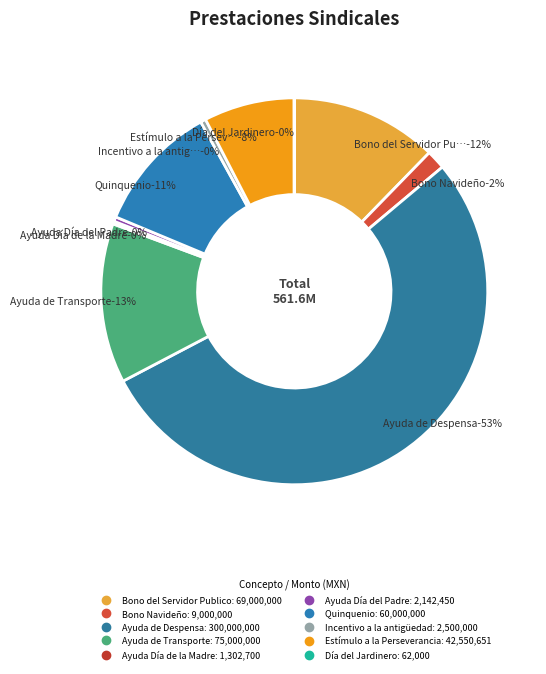

How many slices are in this pie chart?

10